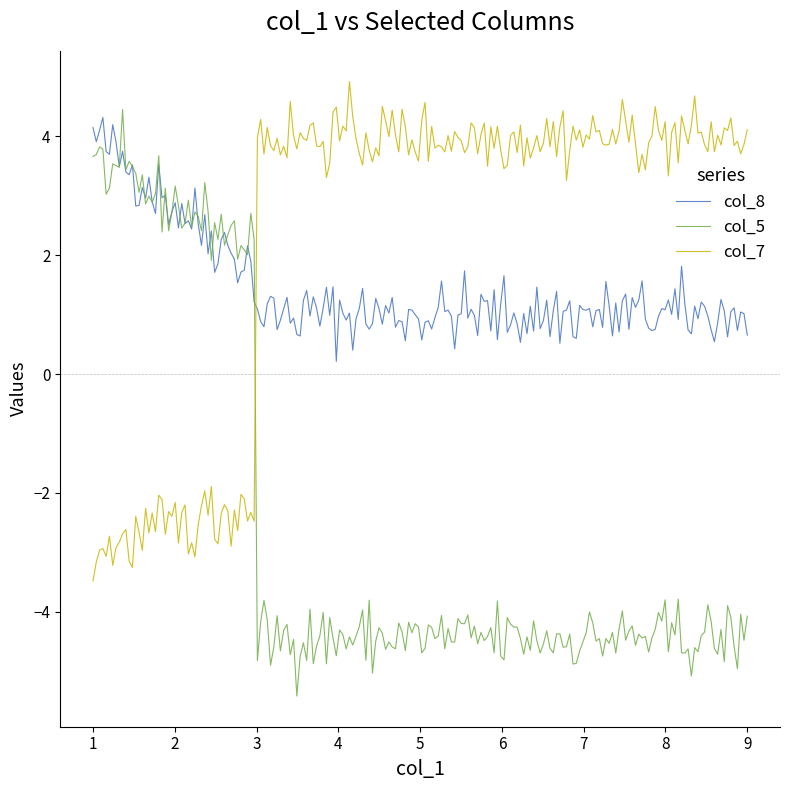

Which series has the largest range (max minus min)?

col_5